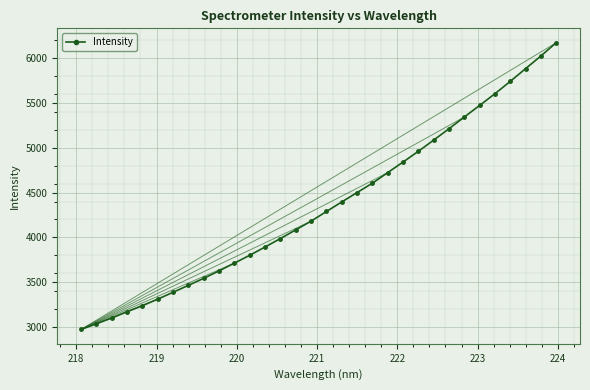

What is the difference between the second highest and second lowest values?

2990.1